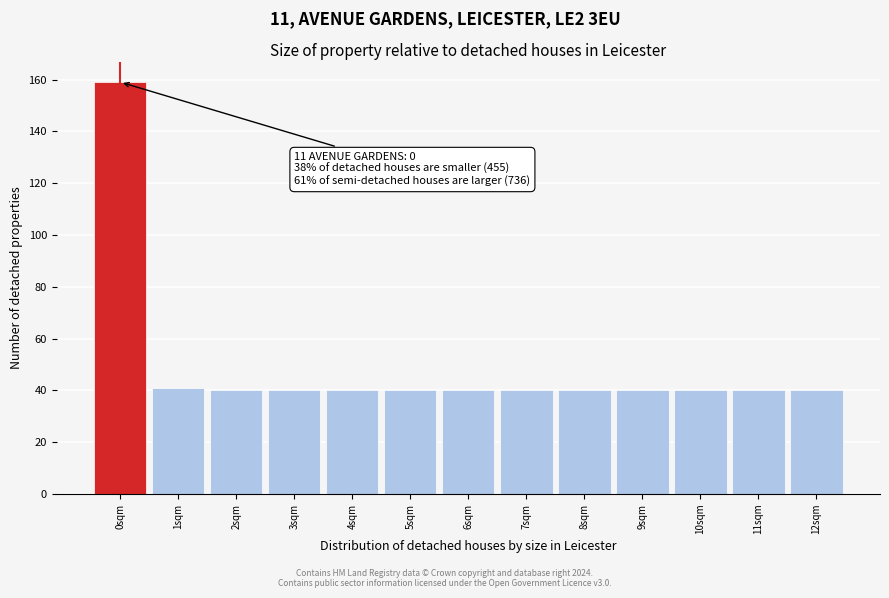

Reading right to left, what are all the values shown in this chart?

40	40	40	40	40	40	40	40	40	40	40	41	159